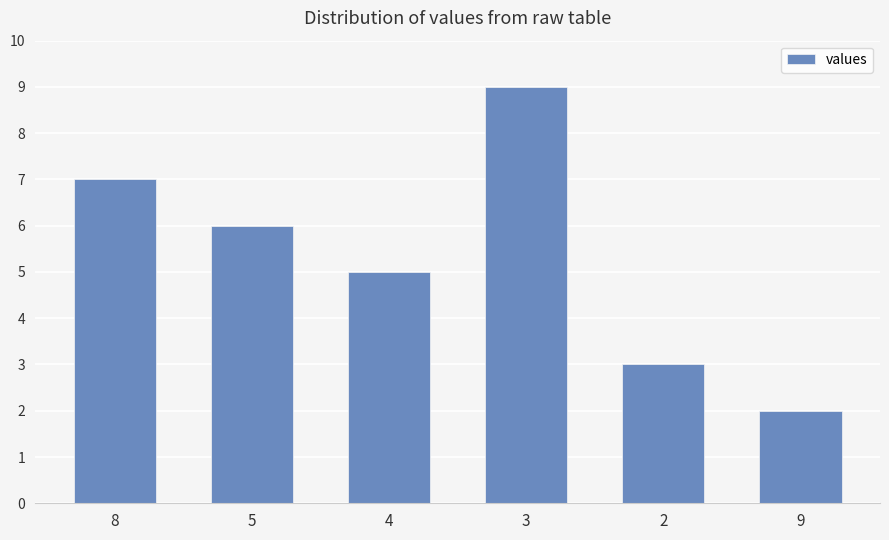

Is it true that the value at 3 is 3?

False